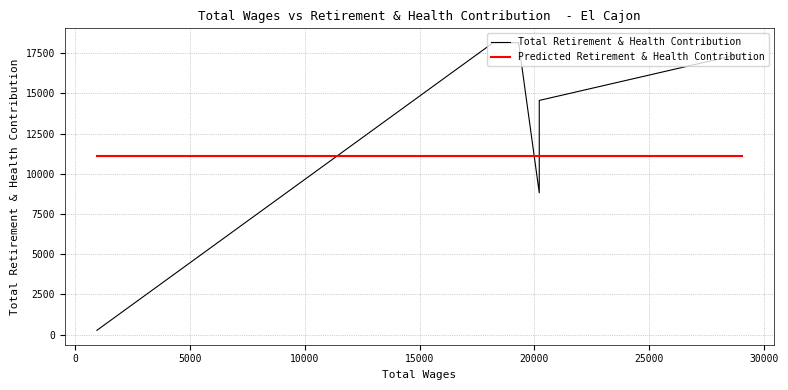

What is the value of the Predicted Retirement & Health Contribution point at the 4th from the left?

11100.4